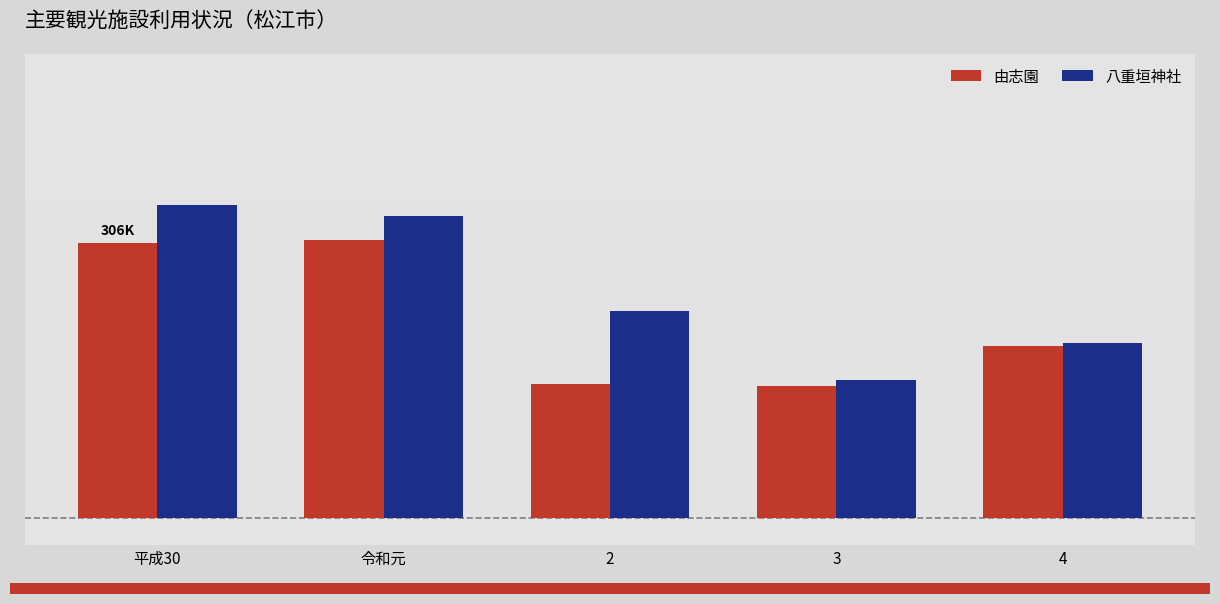

At how many categories does at least one series exceed 273631?

2